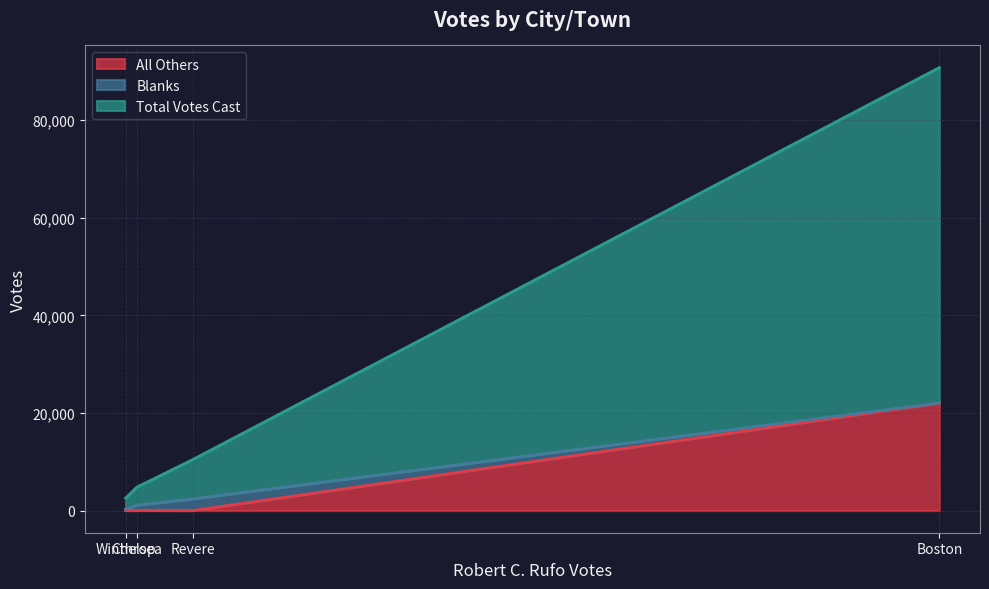

Which category has the highest value in the Blanks series?

Revere